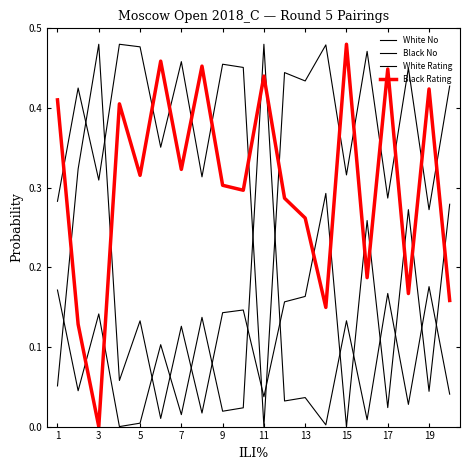

At which label is Black Rating closest to 0?

3